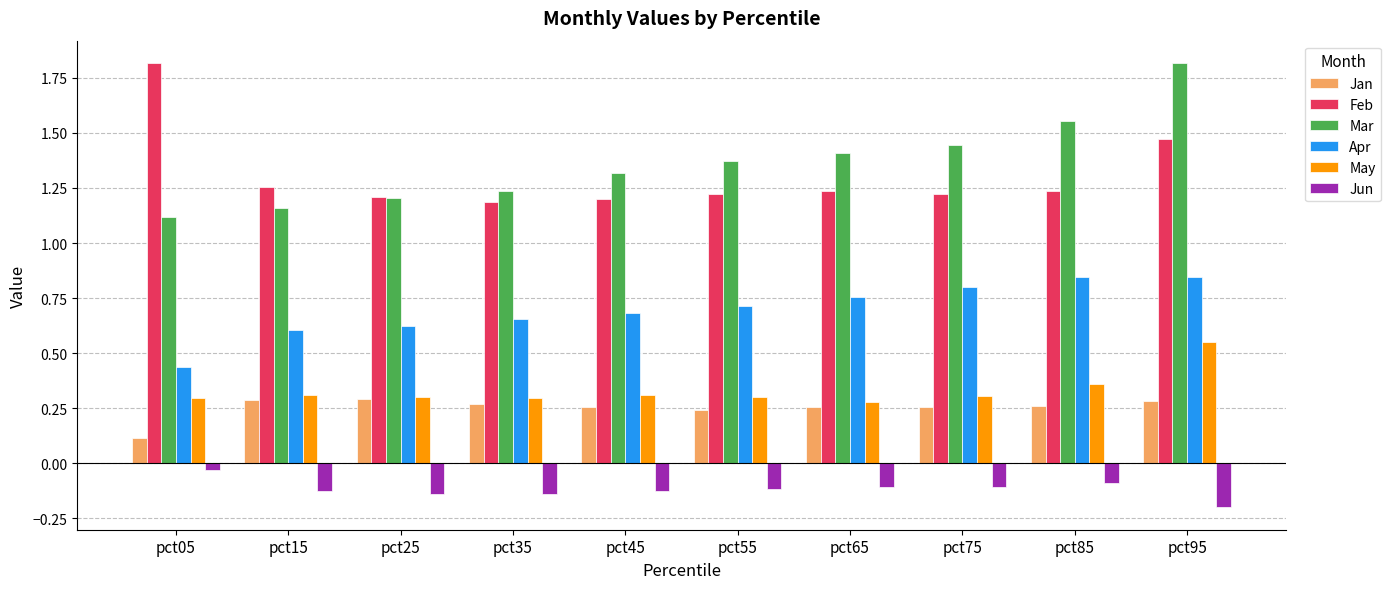

The Jun series shows -0.1 at pct75. True or false?

True